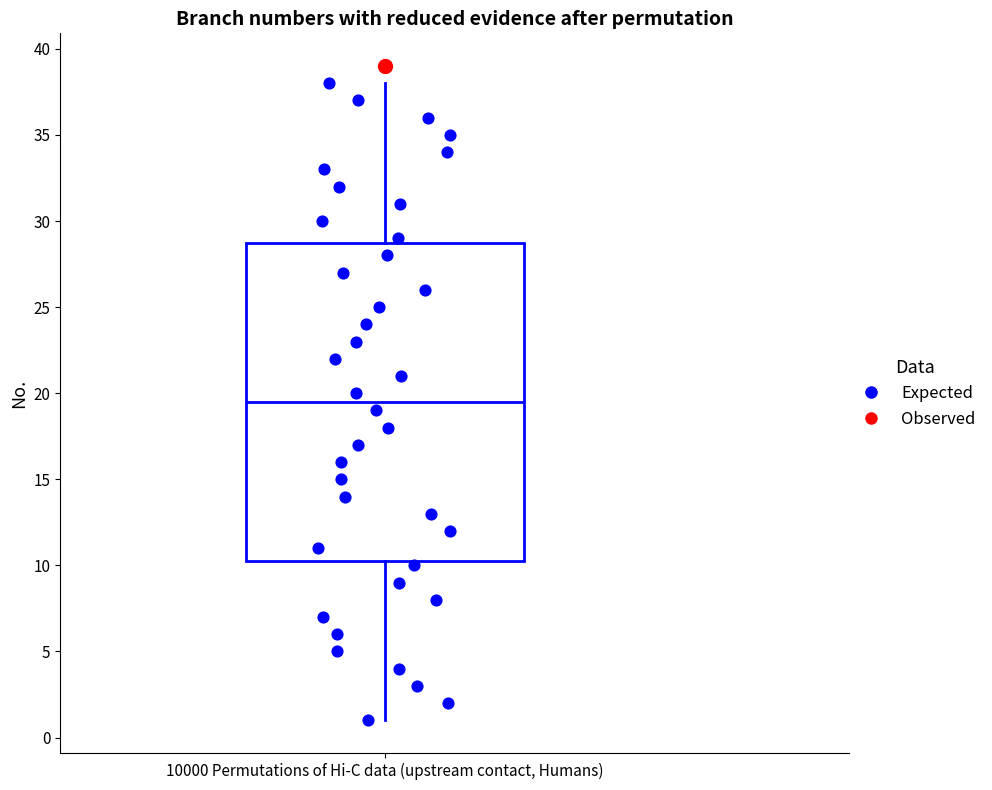

Transcribe this box plot: give where the median line is, the range the box spans, and where the two whiskers end, as read against the y-axis. The values are not printed on the chart, so give them approximately, as read against the axis.

median 19.5, box 10.5 to 29.0, whiskers 1.0 to 38.0